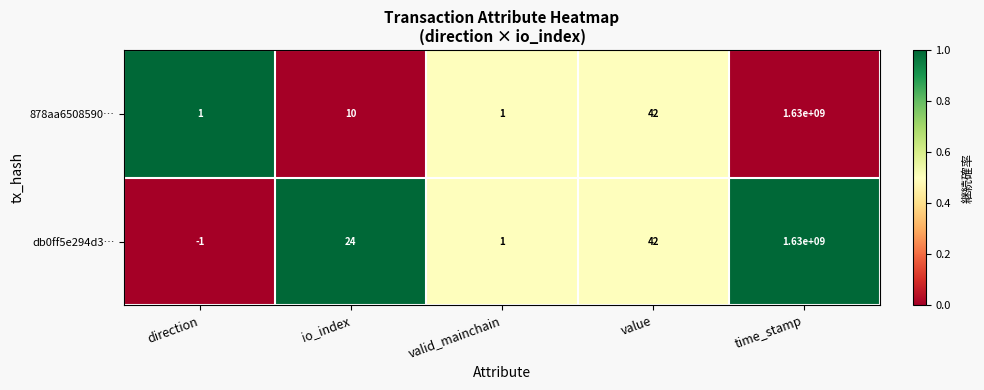

What is the sum of the db0ff5e294d3… values at time_stamp and valid_mainchain?

1630000001